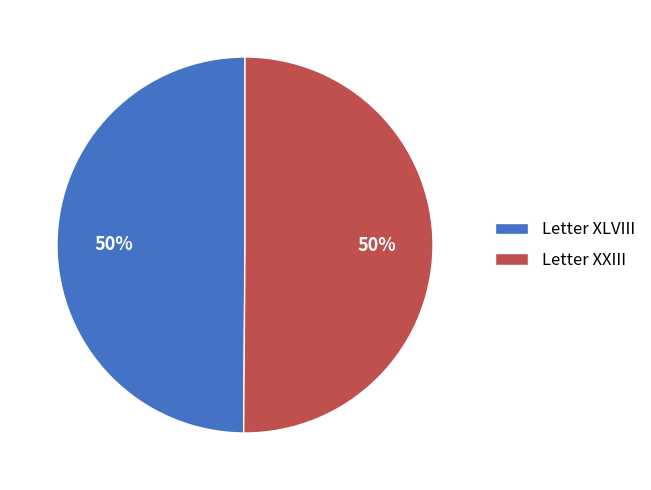

To the nearest percent, what is the average slice percentage?

50%